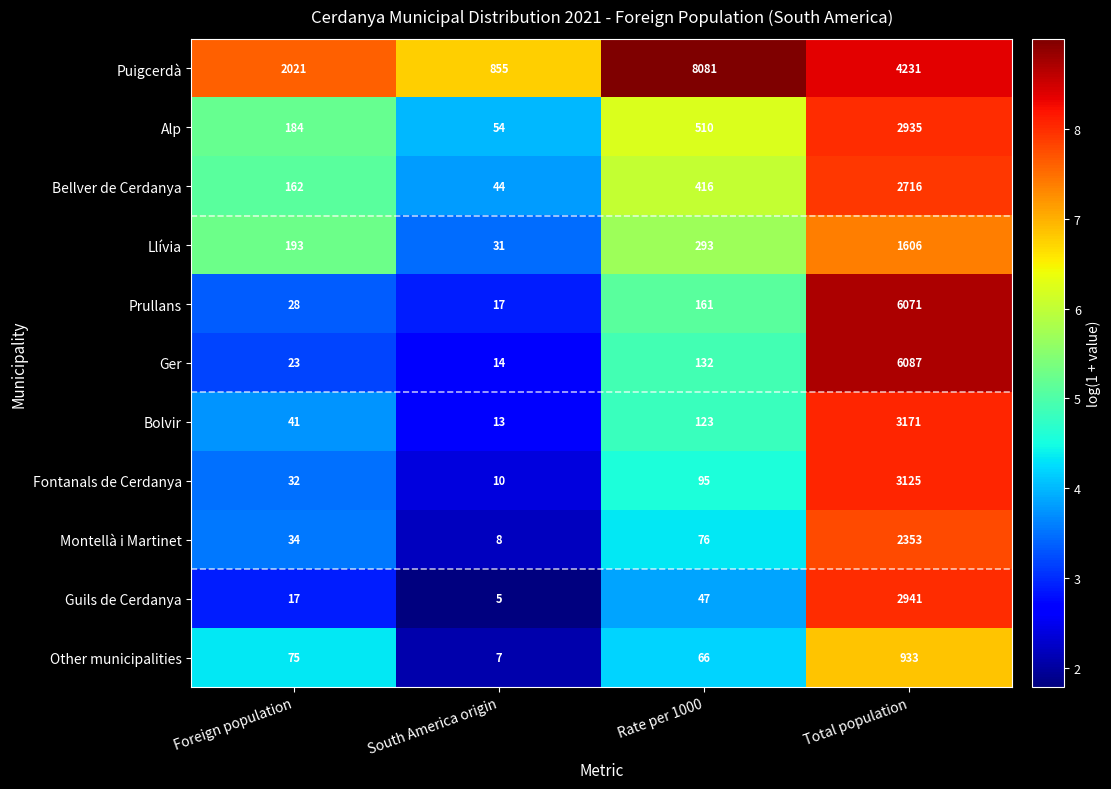

At how many categories does at least one series exceed 1468?

3